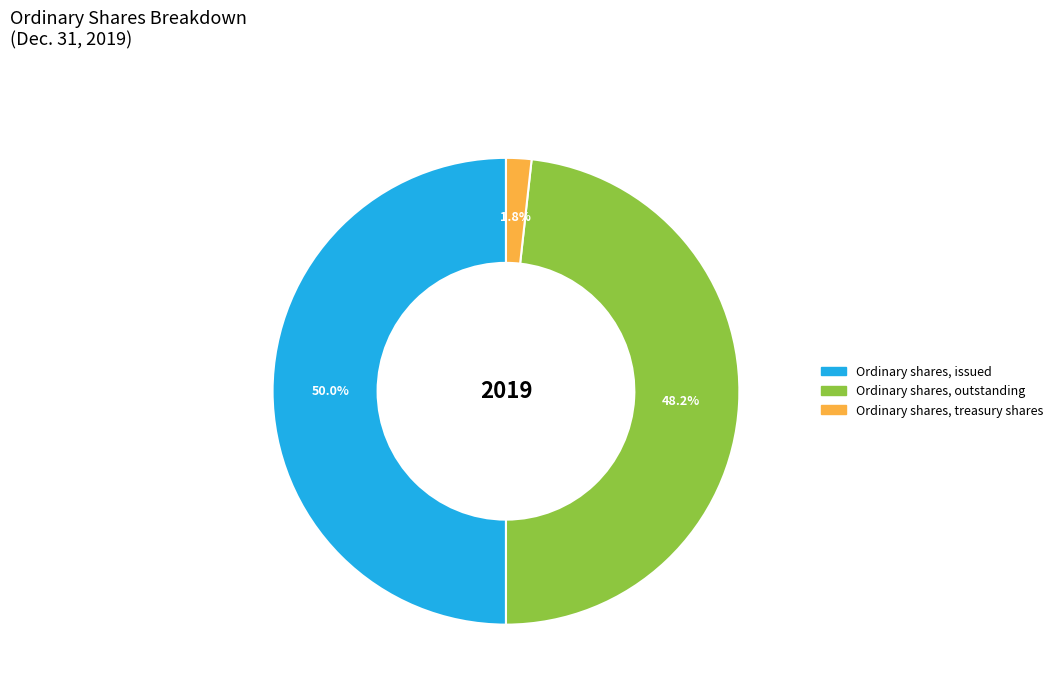

Is there any slice that represents more than half of the pie?

No